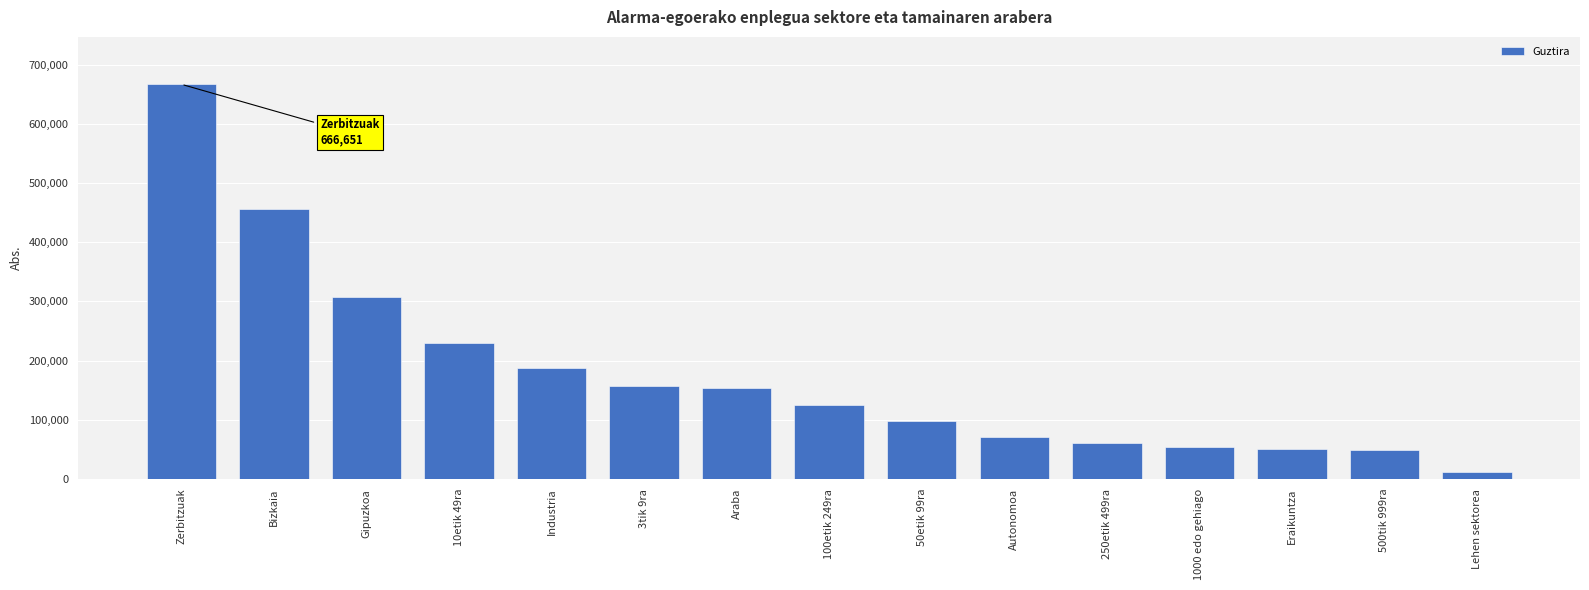

Does the chart contain any negative values?

No